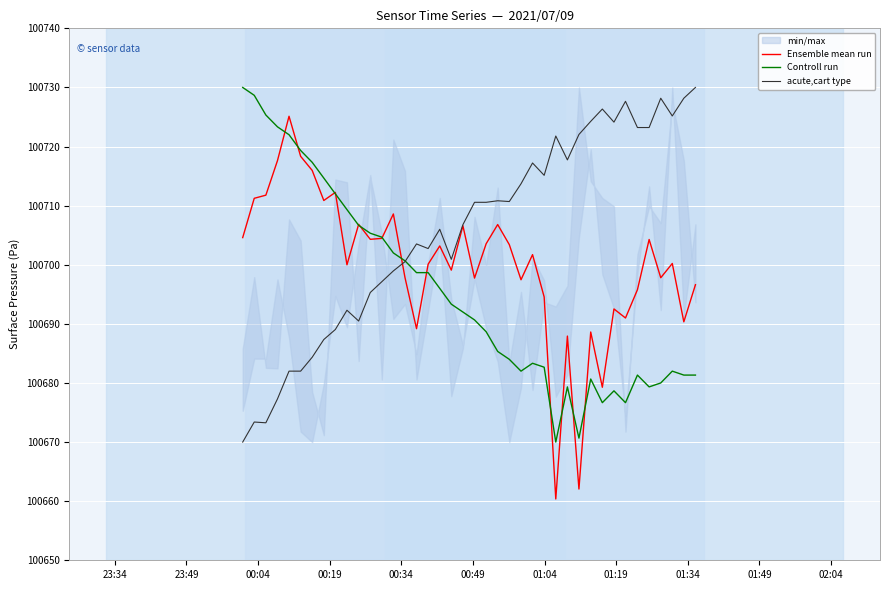

What is the lowest value of the acute,cart type series?

100670.0